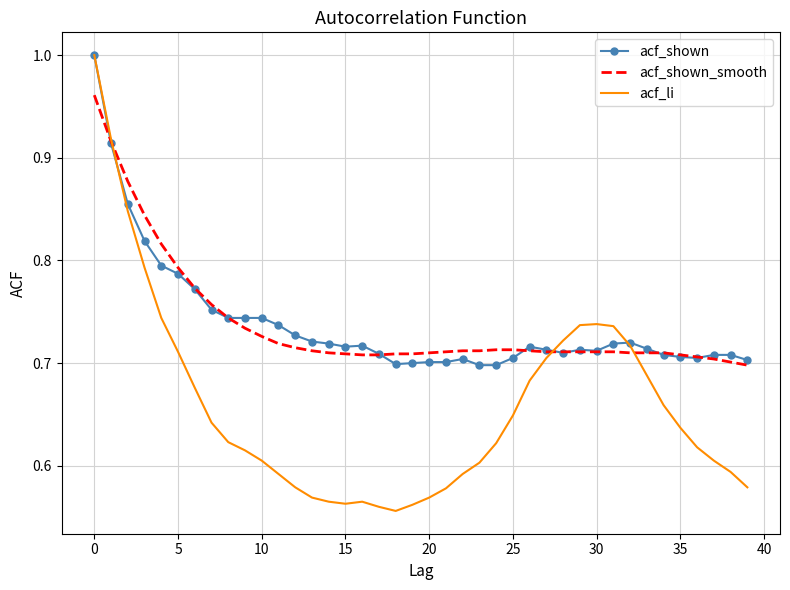

Which series has the largest range (max minus min)?

acf_li